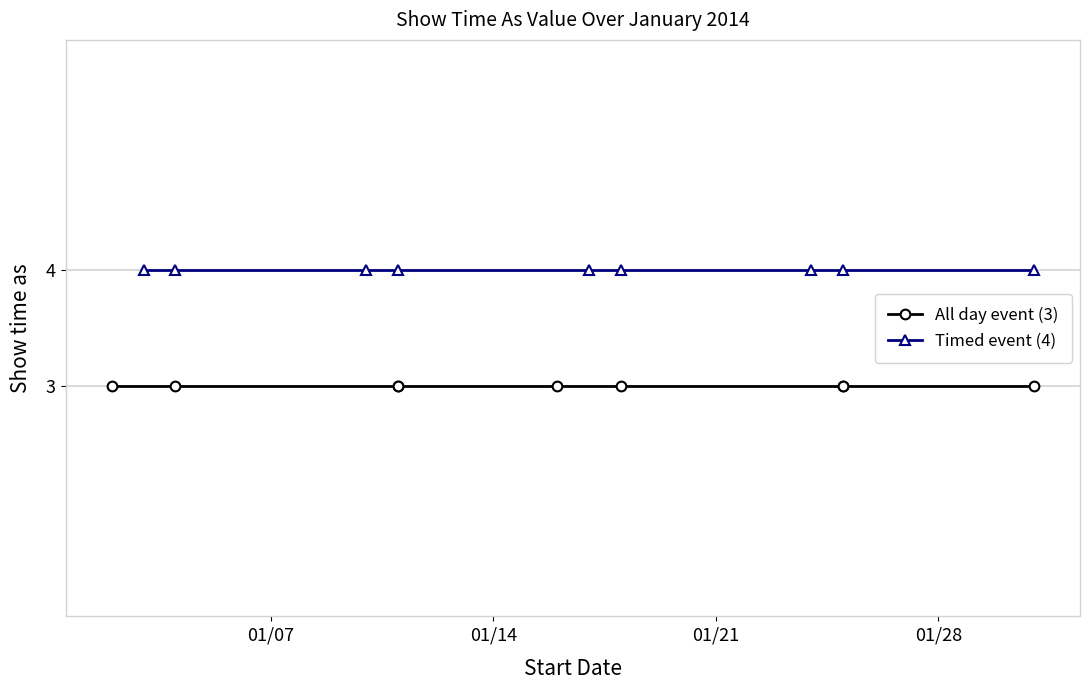

List the series in order of their overall mean, lowest first.

All day event (3), Timed event (4)